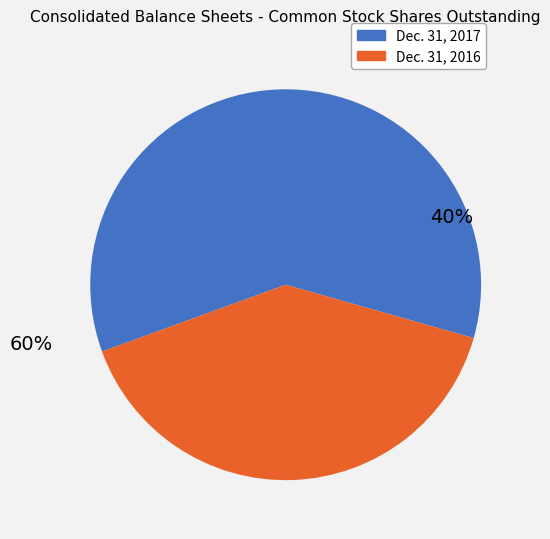

To the nearest percent, what is the difference between the Common stock, shares outstanding (Dec. 31, 2016) and Common stock, shares outstanding (Dec. 31, 2017) slice percentages?

20%